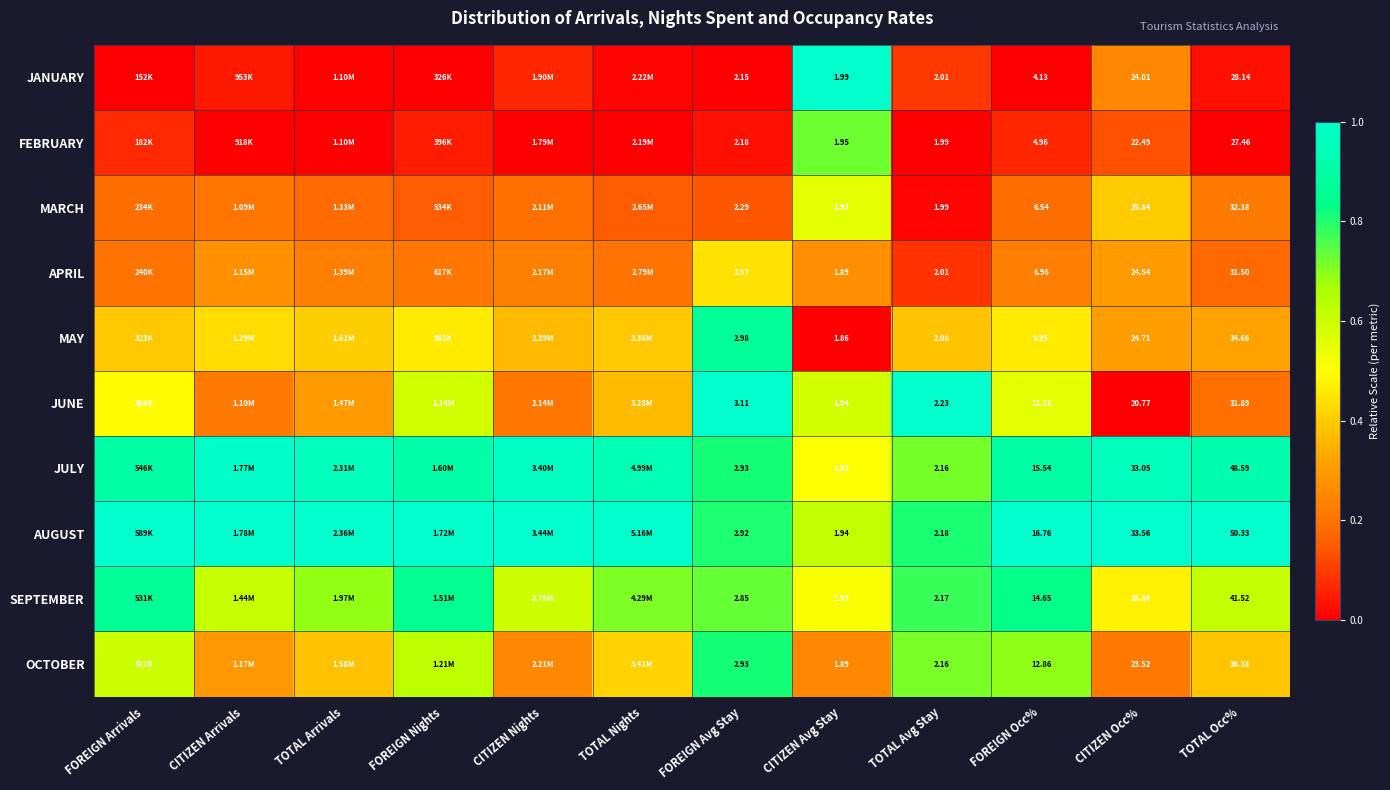

The AUGUST series shows 0.5 at CITIZEN Occ%. True or false?

False